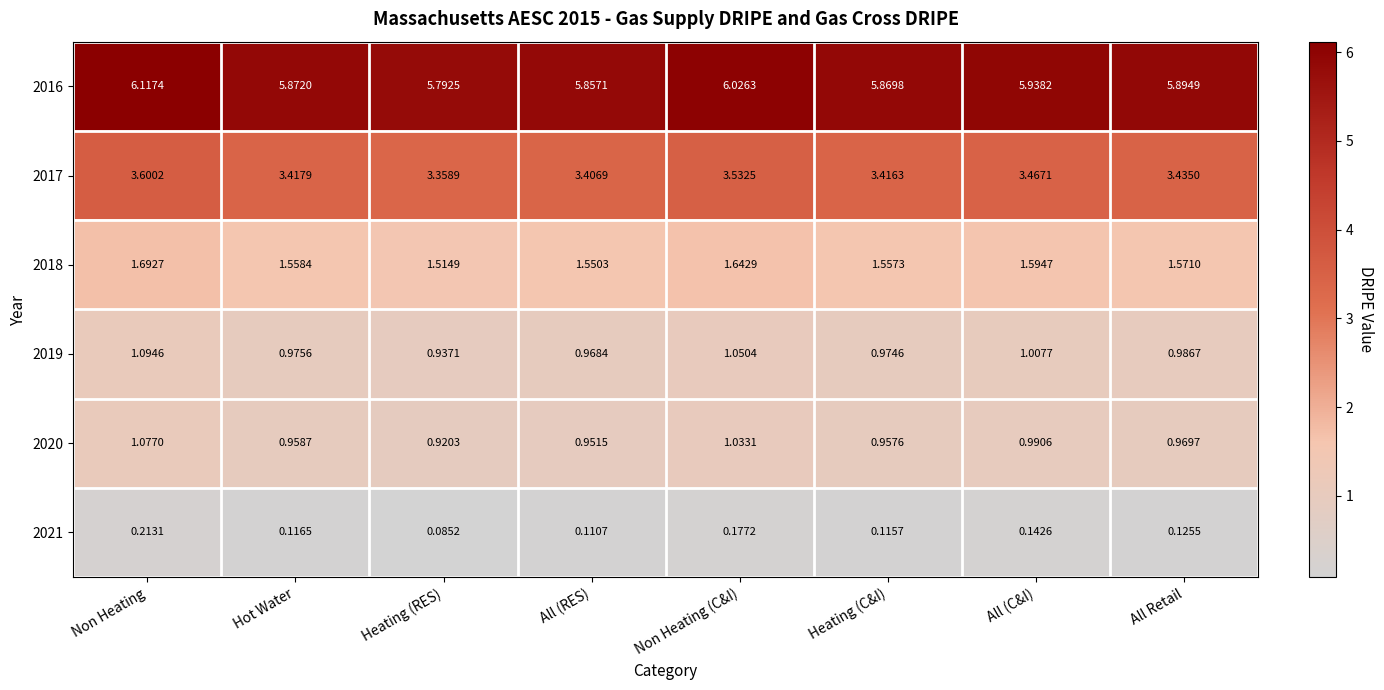

At how many categories does at least one series exceed 0?

8